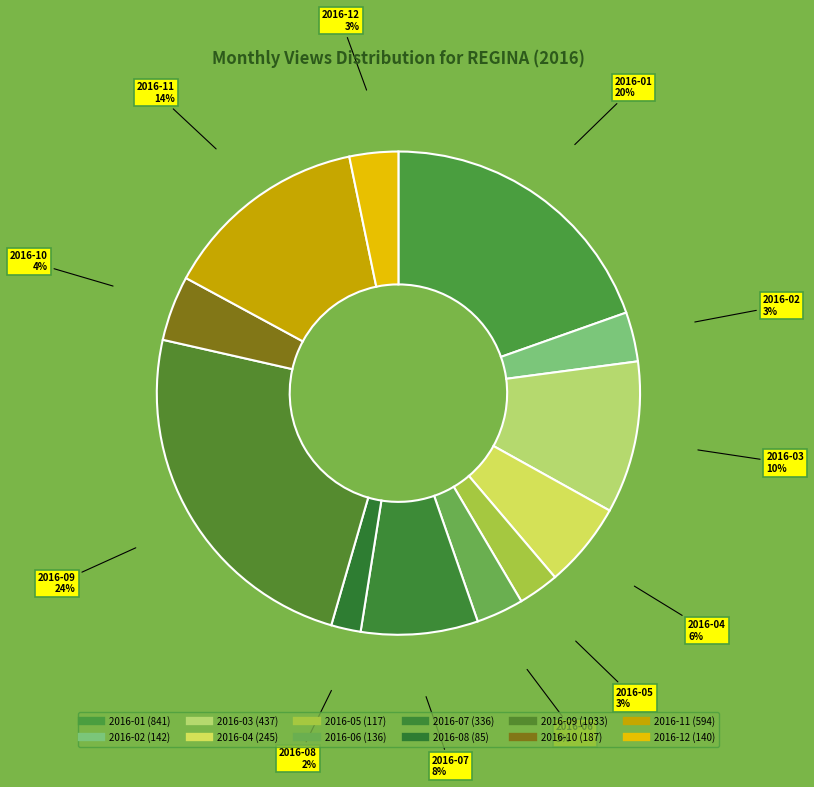

Which category has the smallest portion of the pie?

2016-08